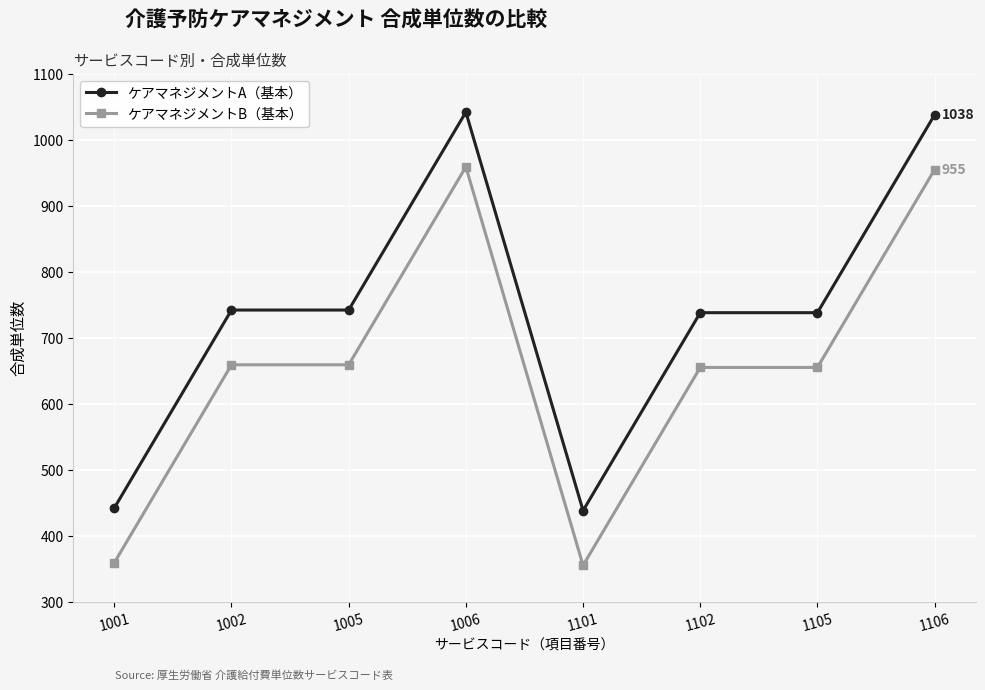

Rank the series at 1002 from highest to lowest value.

ケアマネジメントA（基本）, ケアマネジメントB（基本）